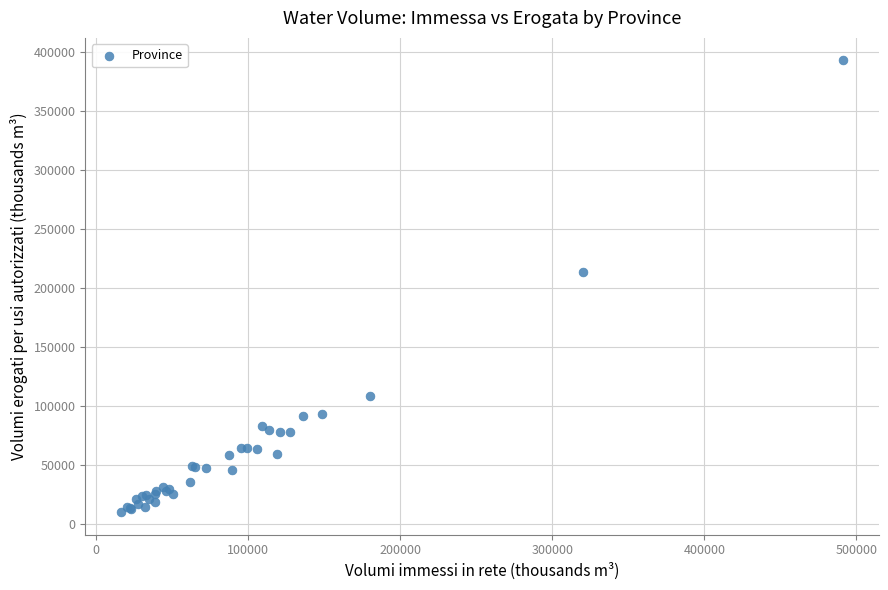

What Y value in the scatter plot is closest to 201489?

213385